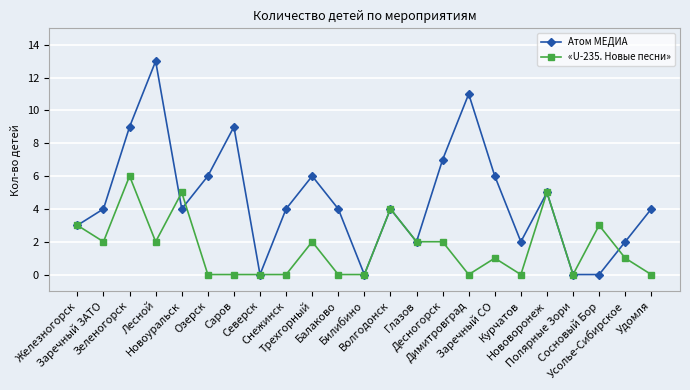

Which series has the widest spread of values?

Атом МЕДИА